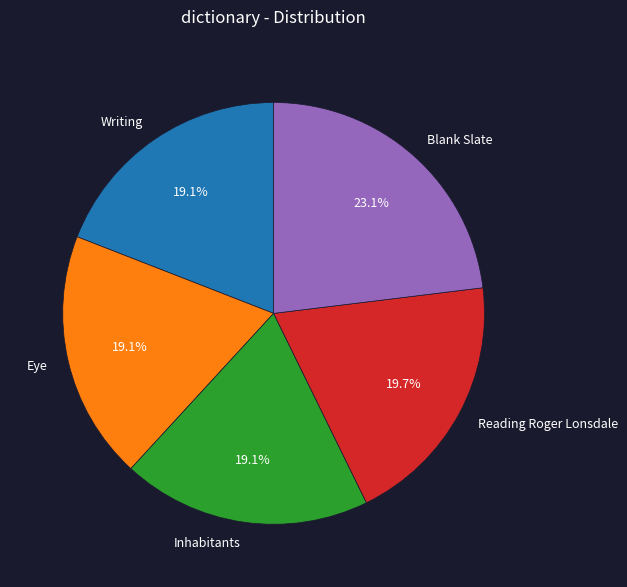

Which slice is the largest?

Blank Slate